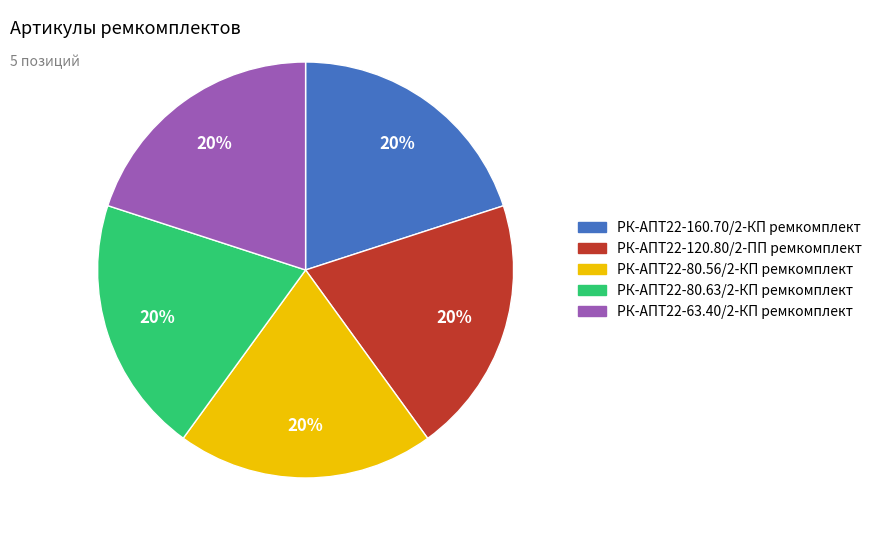

To the nearest percent, what portion does РК-АПТ22-80.63/2-КП ремкомплект represent?

20%